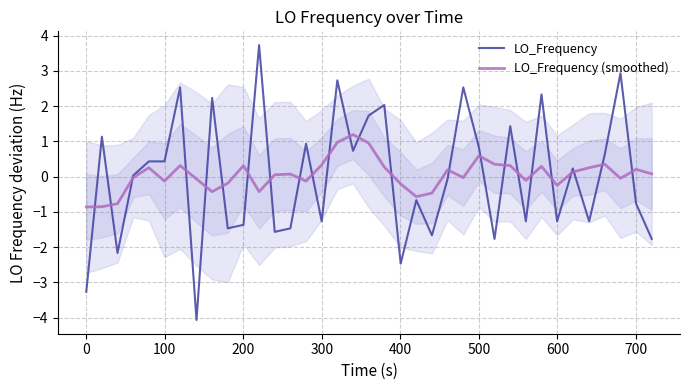

The value of LO_Frequency at 0 is -3.3. True or false?

True